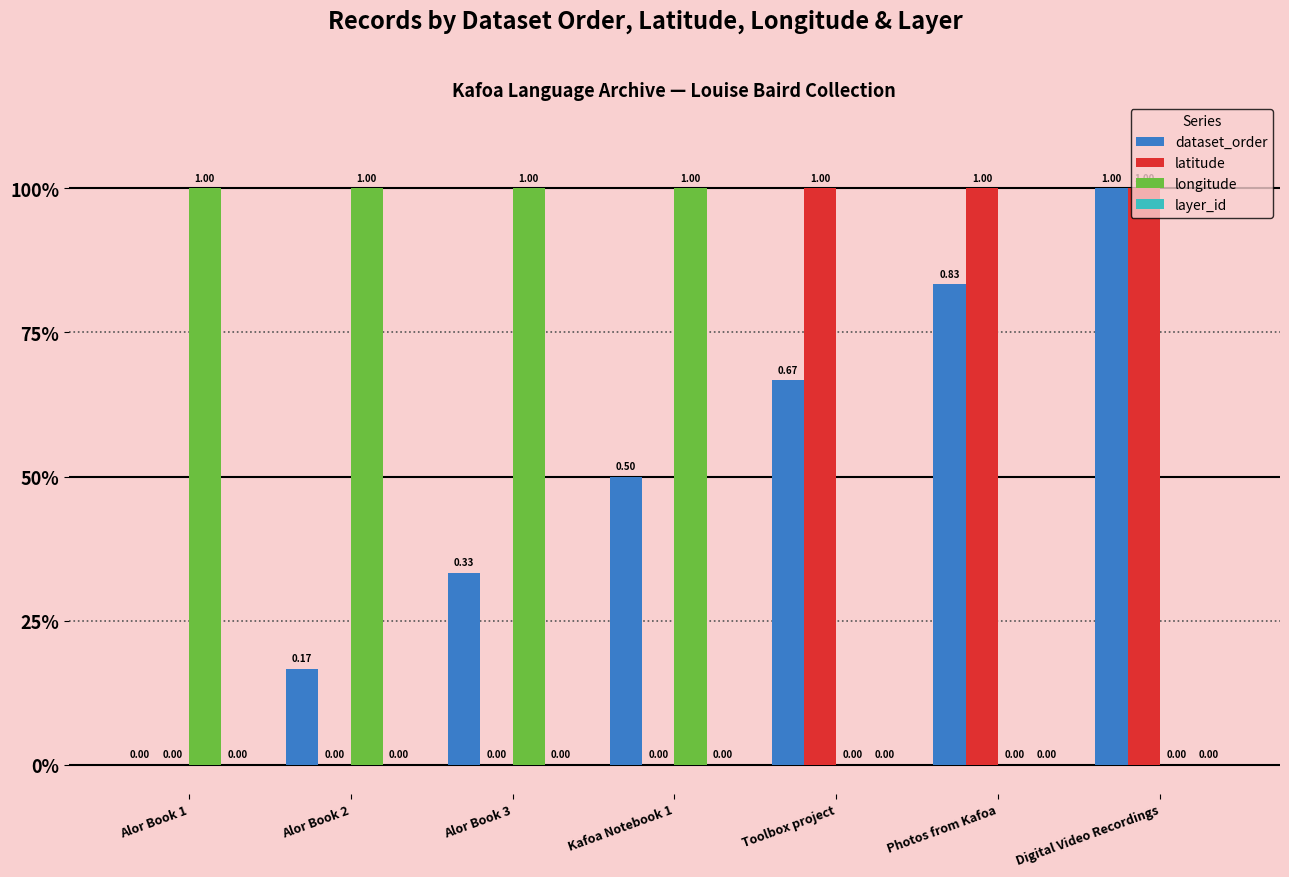

Rank the series by their maximum value, from lowest to highest.

layer_id, dataset_order, latitude, longitude